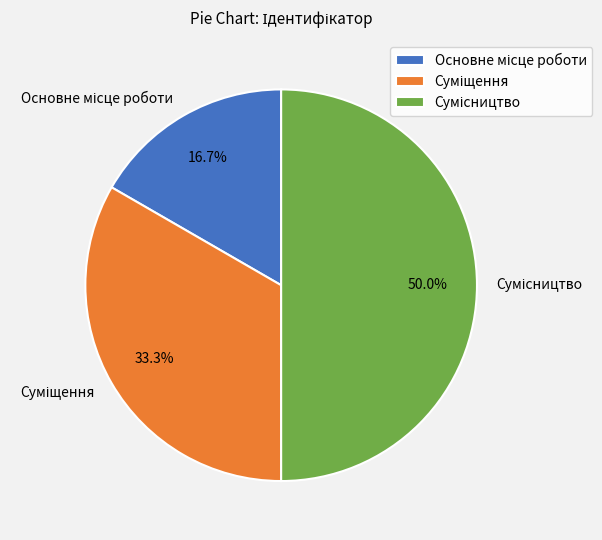

Combined, do Сумісництво and Суміщення account for over 50%?

Yes